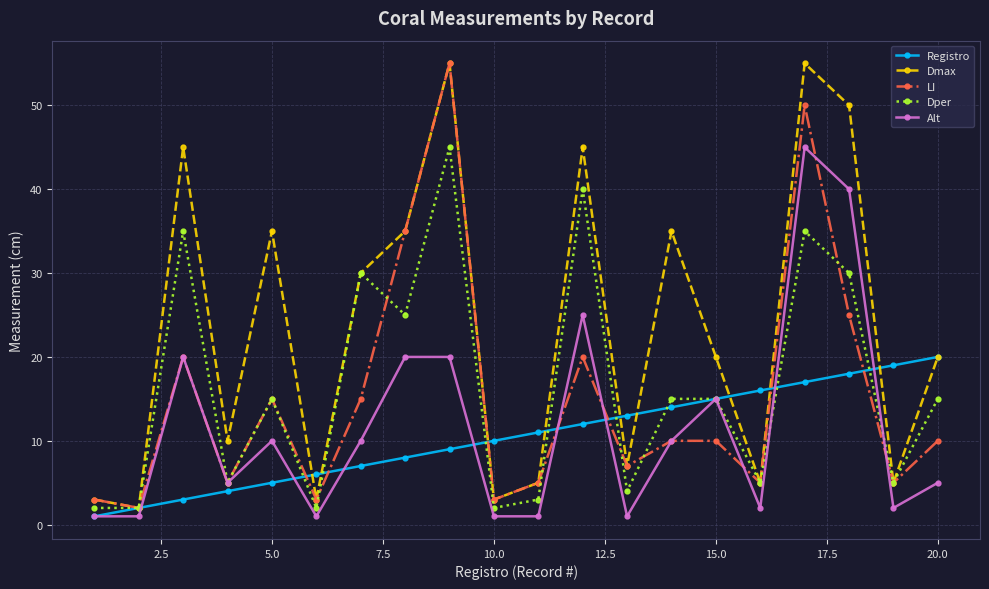

What is the lowest value of the Dmax series?

2